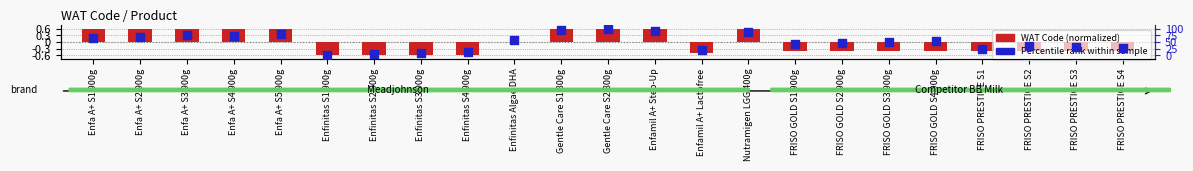

At which category is the sum across all series the highest?

Gentle Care S2 800g